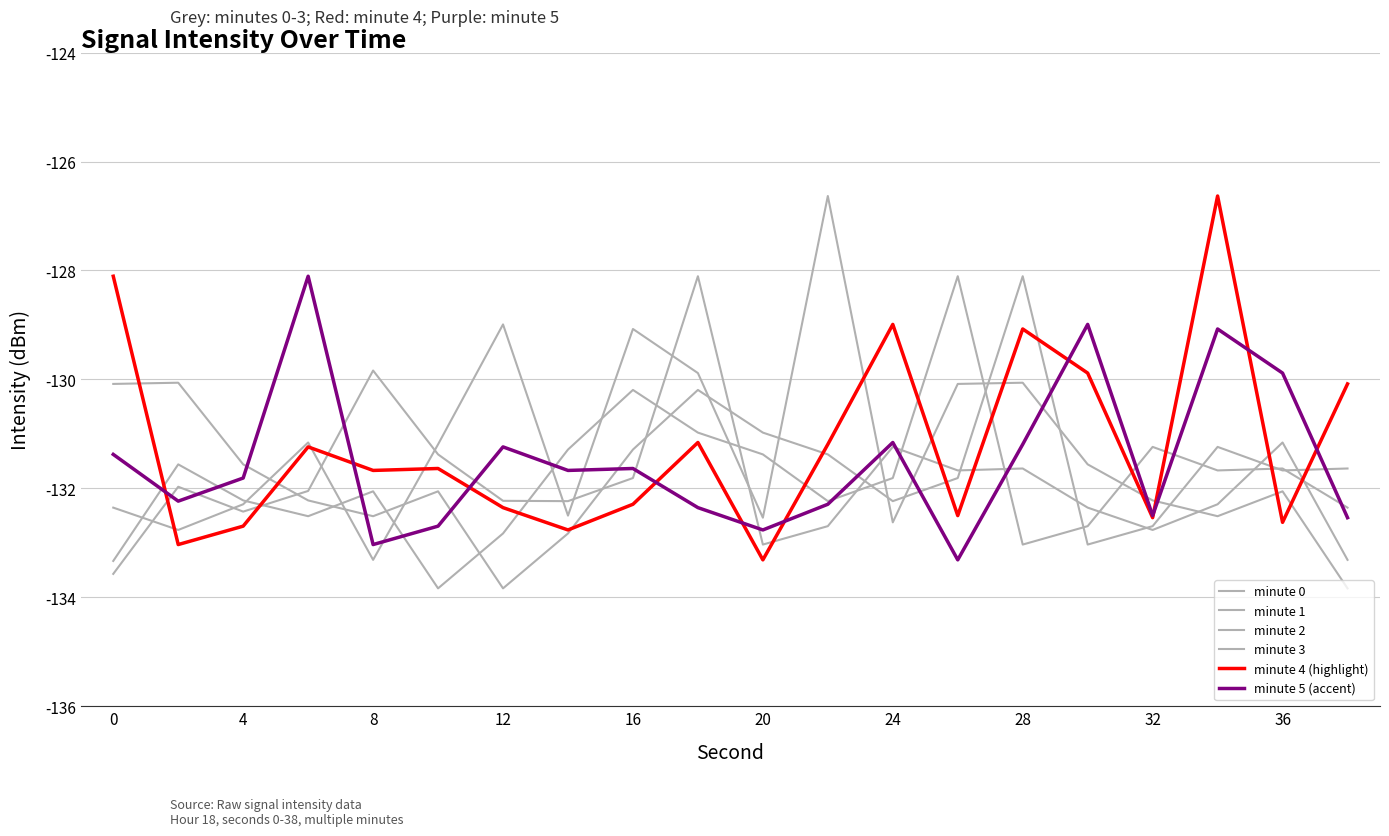

After their last crossing, which series has the higher values: minute 2 or minute 5 (accent)?

minute 2